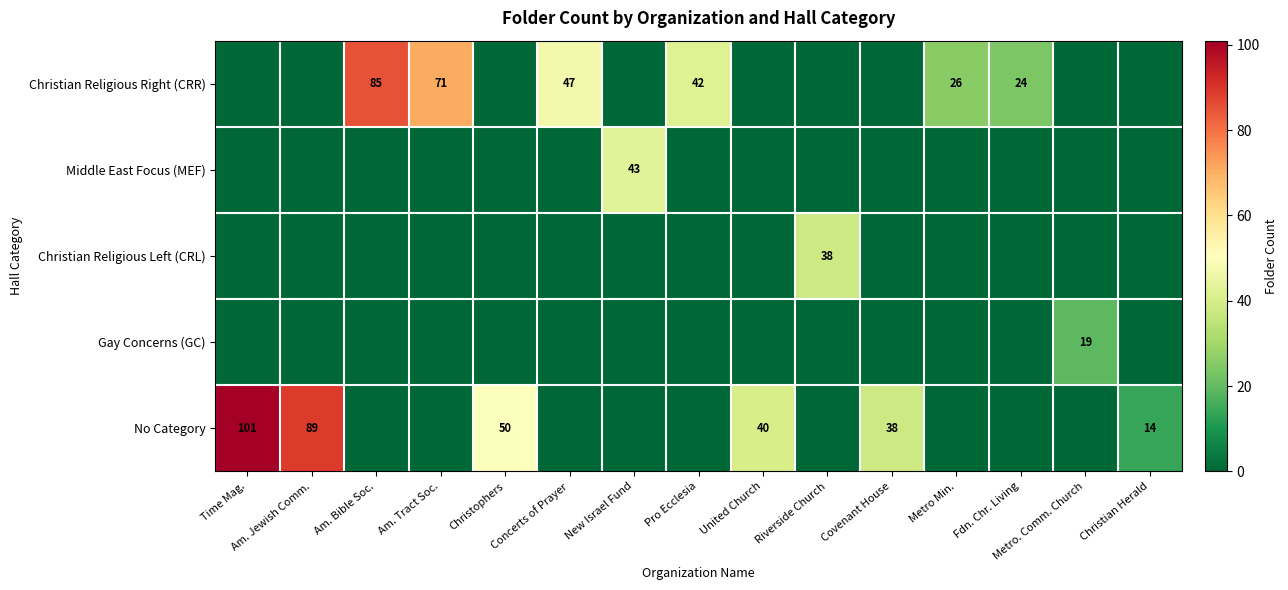

What is the difference between the highest and lowest values at Am. Tract Soc.?

71